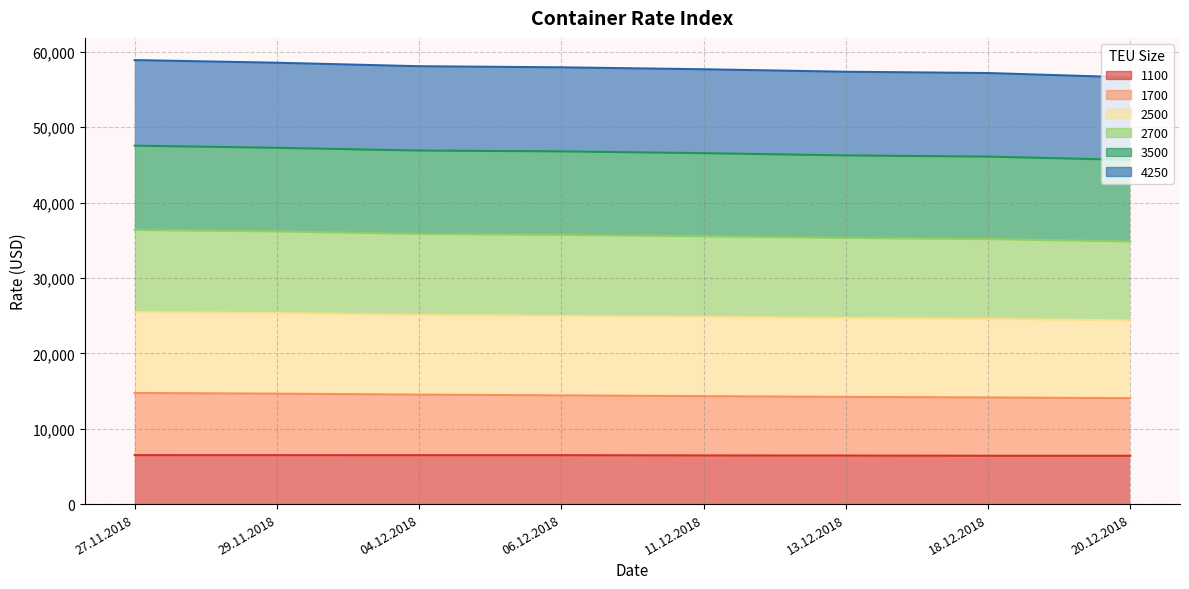

What is the total value across all series at 04.12.2018?

58091